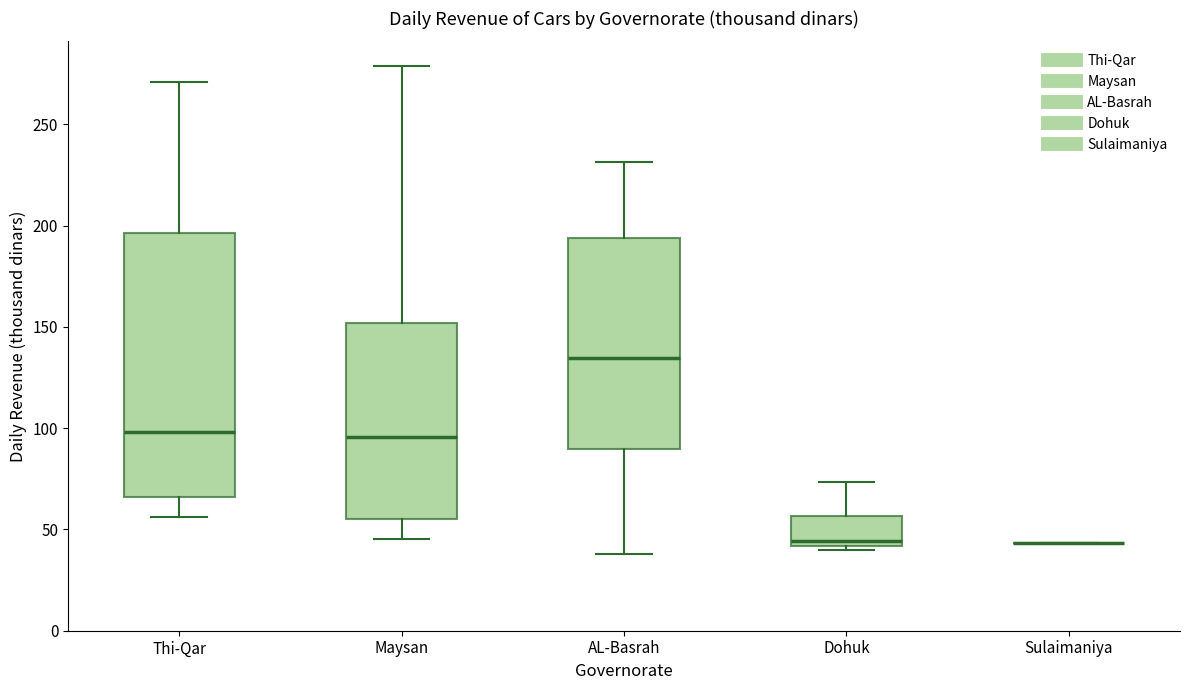

Reading left to right, transcribe this box plot: for each box, give where its median line is, the range the box spans, and where its two whiskers end, as read against the y-axis. The values are not printed on the chart, so give them approximately, as read against the axis.

Thi-Qar: median 100, box 65 to 195, whiskers 55 to 270
Maysan: median 95, box 55 to 150, whiskers 45 to 280
AL-Basrah: median 135, box 90 to 195, whiskers 40 to 230
Dohuk: median 45, box 40 to 55, whiskers 40 (just below the box's lower edge) to 75
Sulaimaniya: box collapsed to a line at 45, whiskers 45 to 45